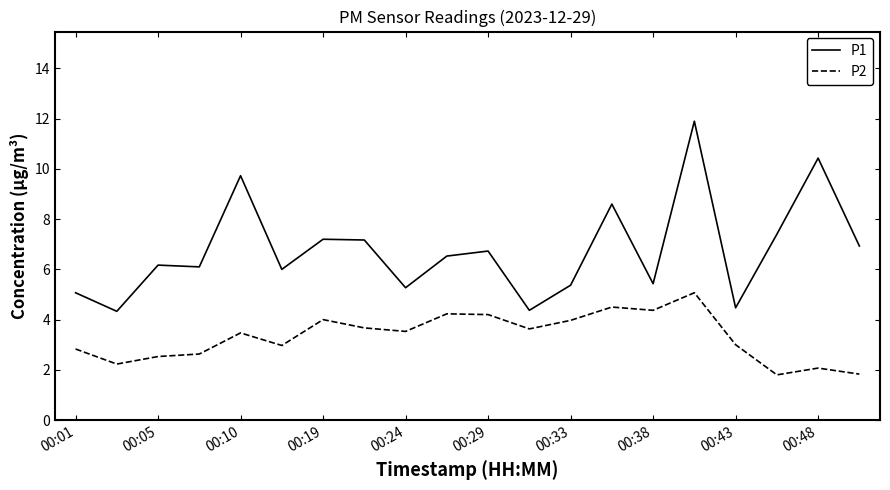

What is the difference between the maximum and minimum values in the P1 series?

7.6